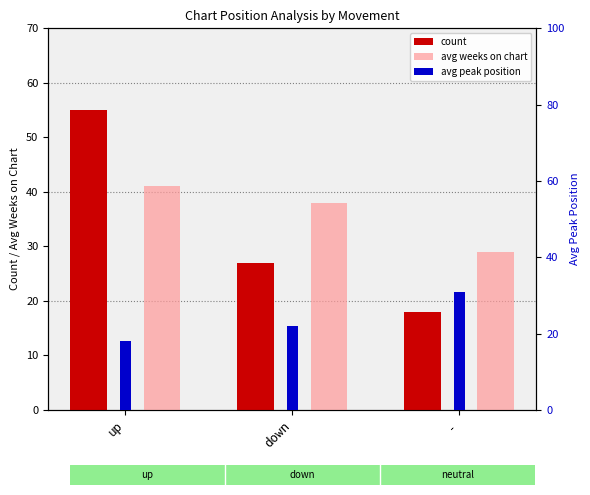

What value does the count series have at down, to the nearest 10?

30